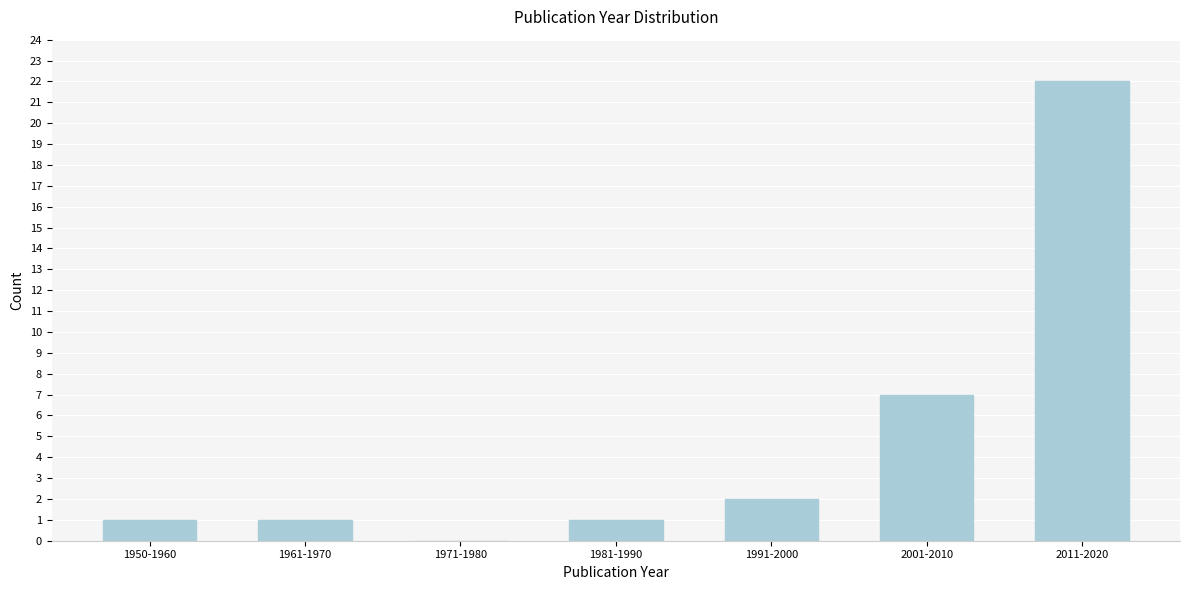

Reading left to right, what are all the values shown in this chart?

1950-1960=1	1961-1970=1	1971-1980=0	1981-1990=1	1991-2000=2	2001-2010=7	2011-2020=22